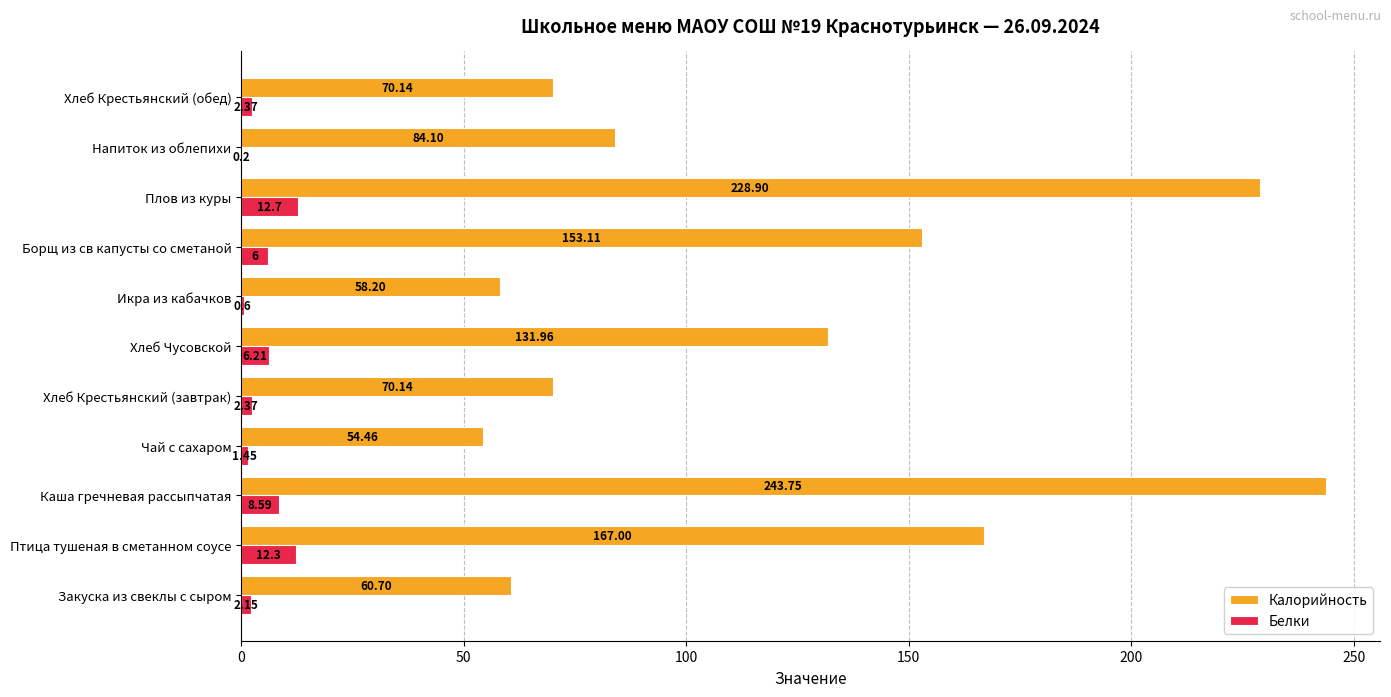

Which series has the largest range (max minus min)?

Калорийность